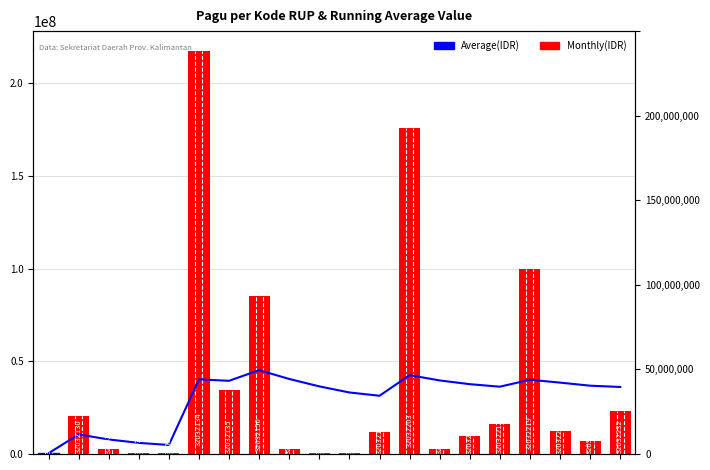

What is the highest value of the Average(IDR) series?

45208250.0